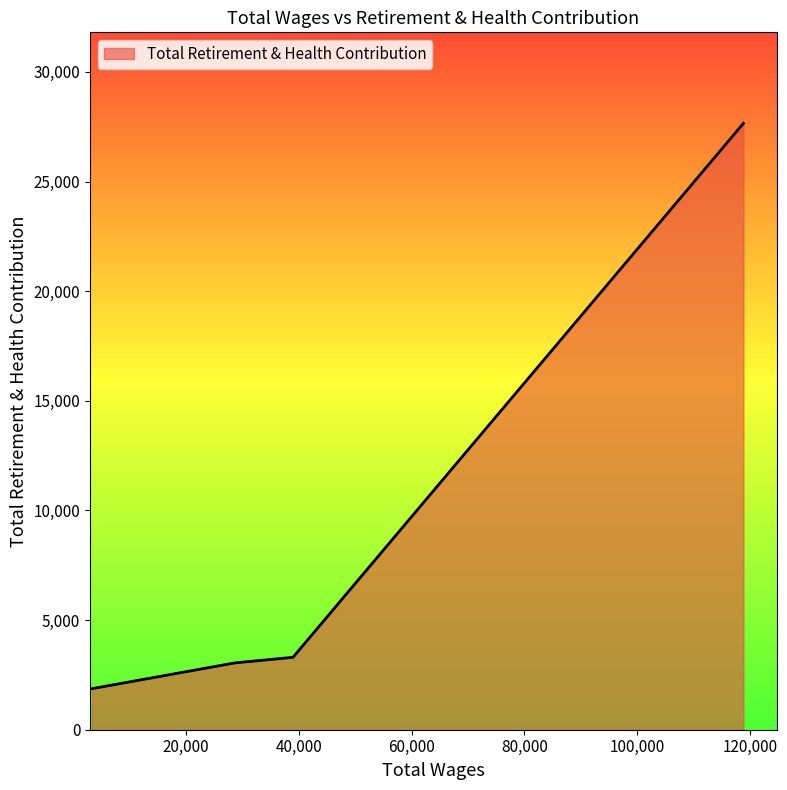

What is the difference between the maximum and minimum values?

25784